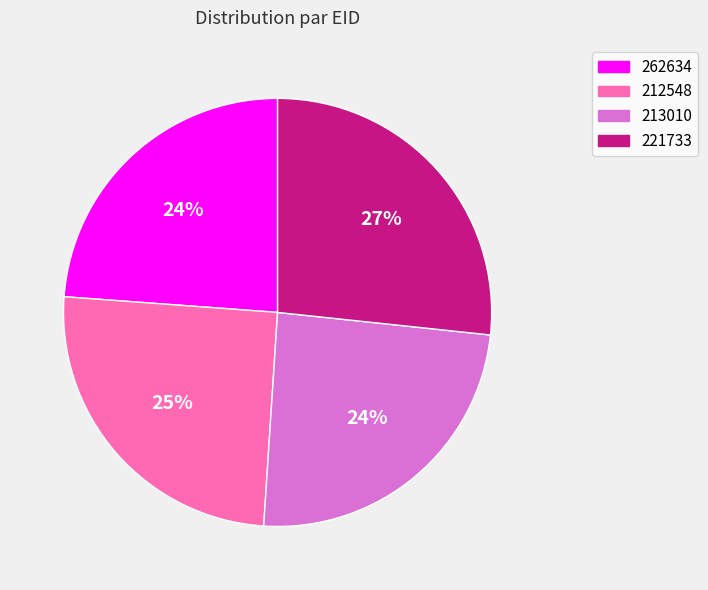

Which has a higher value, 221733 or 213010?

221733